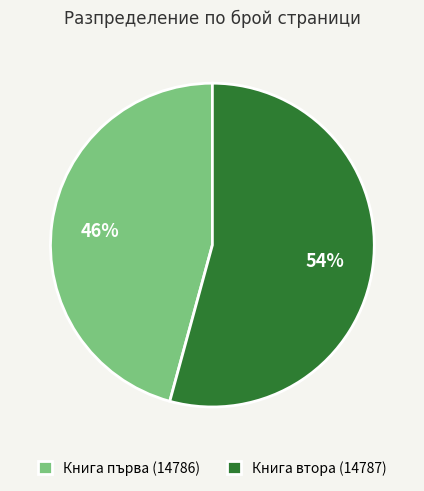

To the nearest percent, what is the average slice percentage?

50%